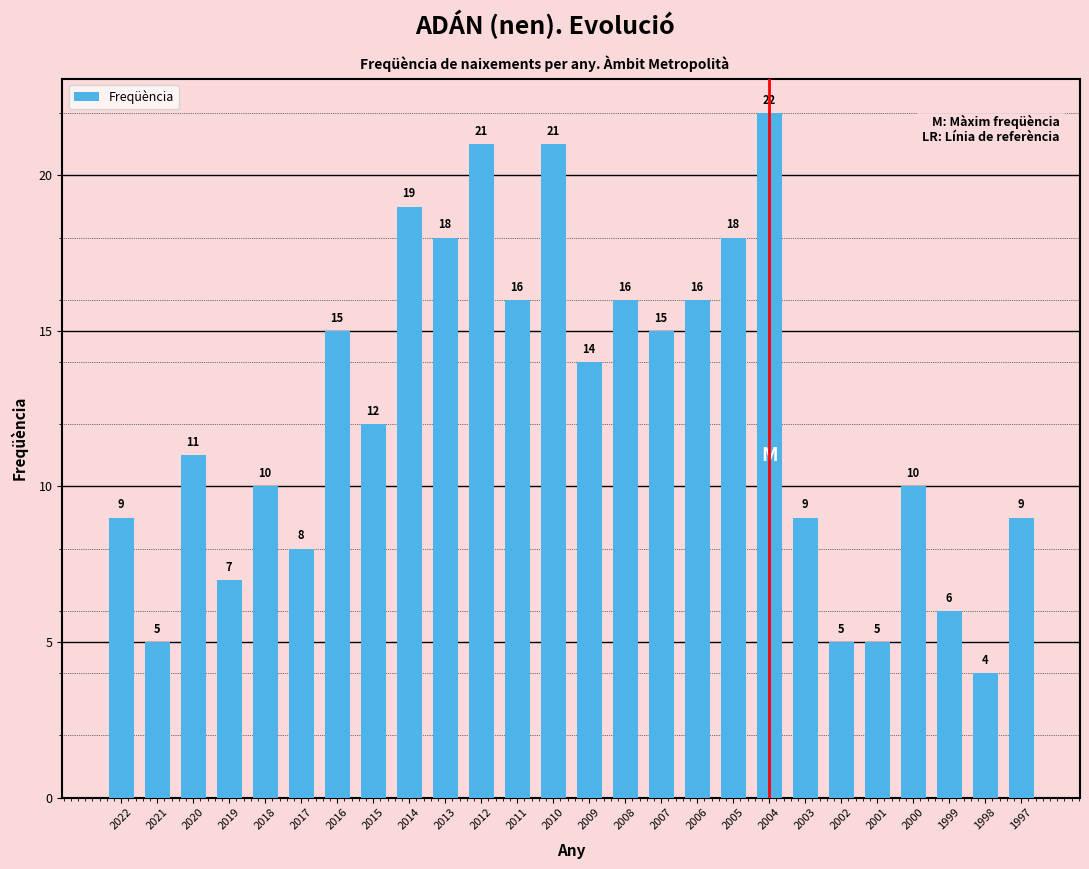

What is the difference between the maximum and minimum values?

18